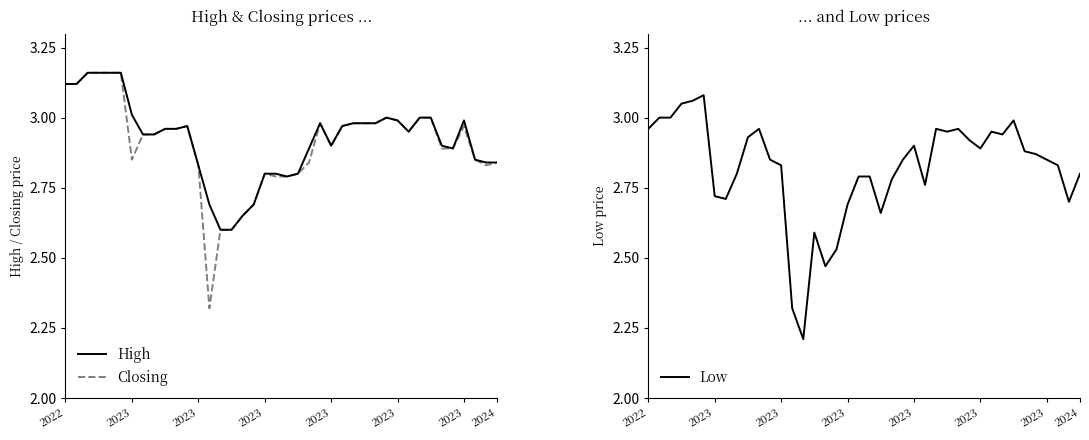

What is the sum of the High values at 36 and 28?

6.0